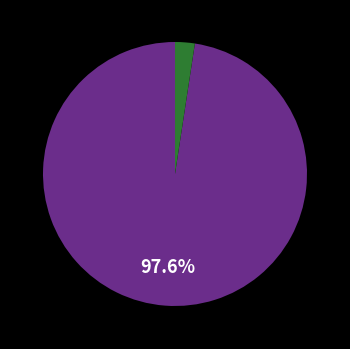

Does any single category account for the majority?

Yes